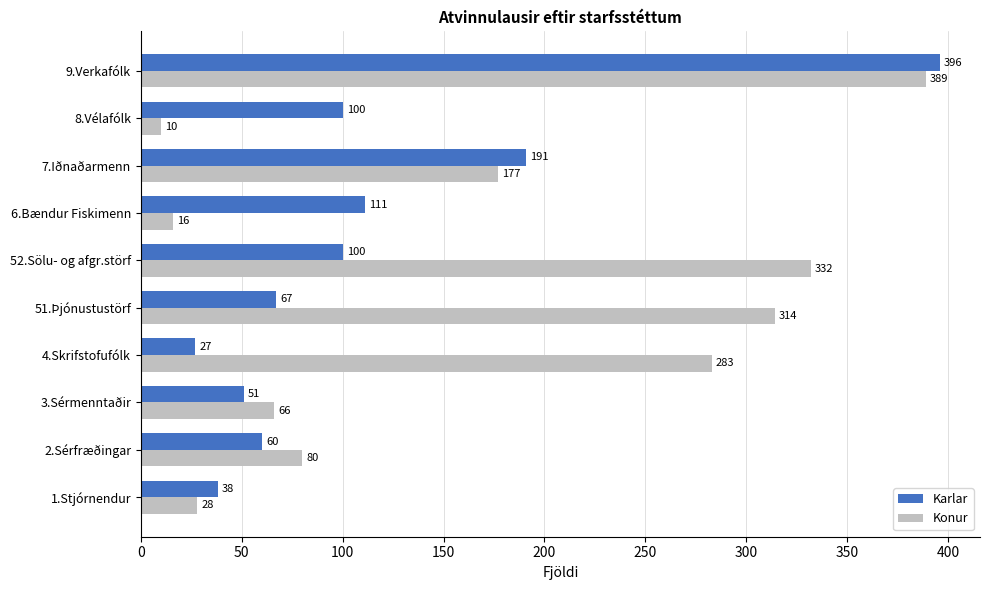

At which label is Konur closest to 199?

7.Iðnaðarmenn